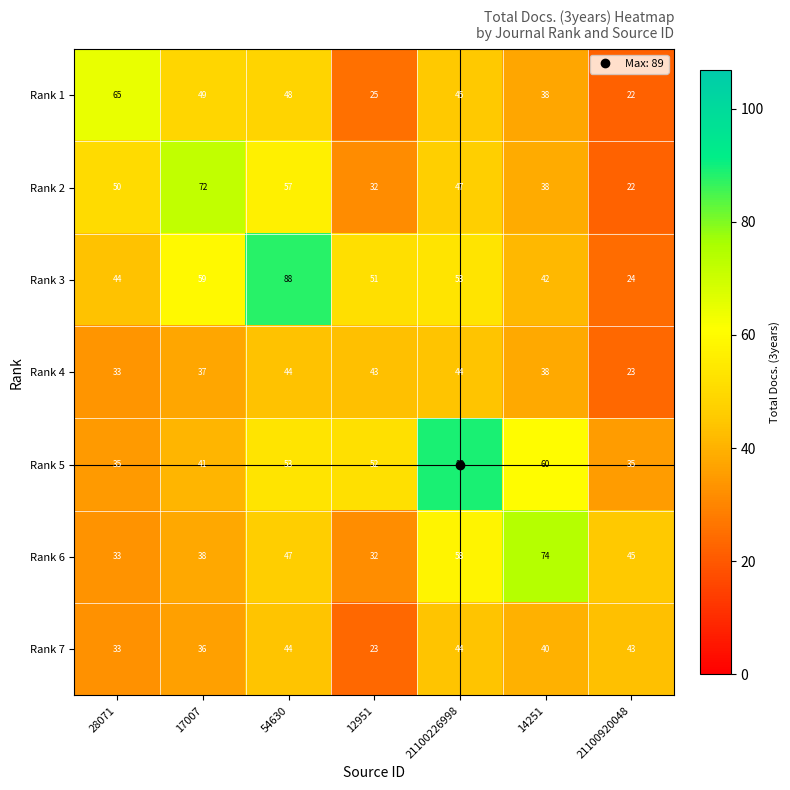

List the labels in order of Rank 2 value, largest first.

17007, 54630, 28071, 21100226998, 14251, 12951, 21100920048